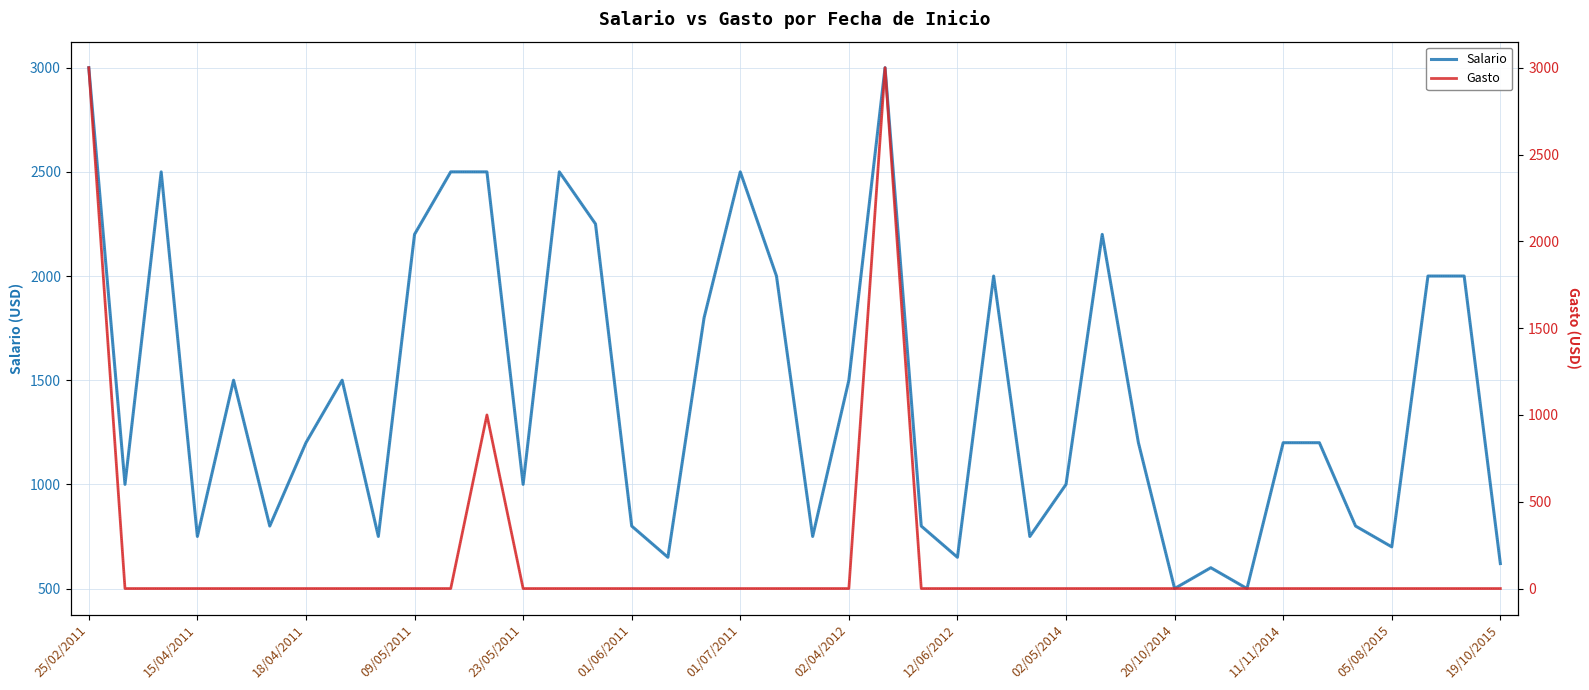

At which category is the sum across all series the highest?

25/02/2011